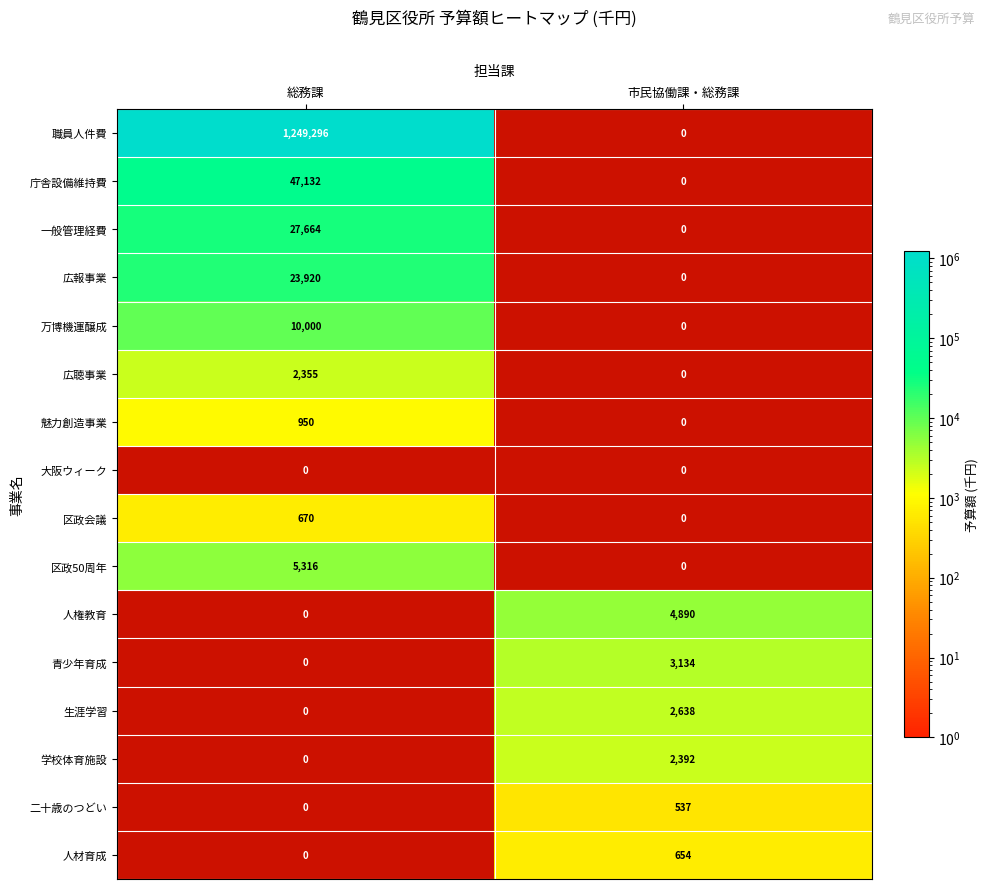

The value of 区政会議 at 総務課 is 223. True or false?

False